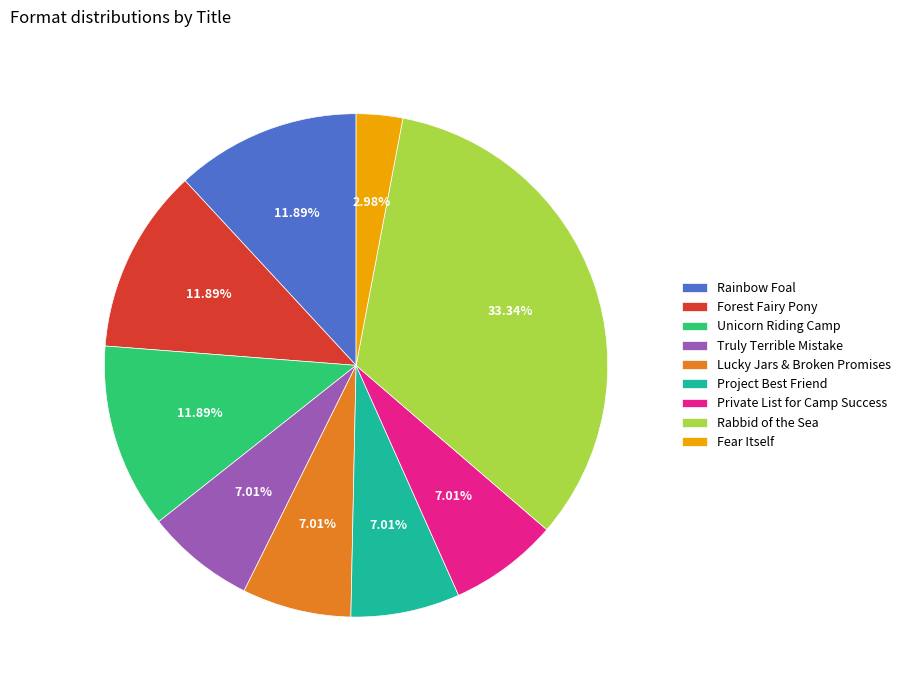

Between Lucky Jars & Broken Promises and Rabbid of the Sea, which is larger?

Rabbid of the Sea